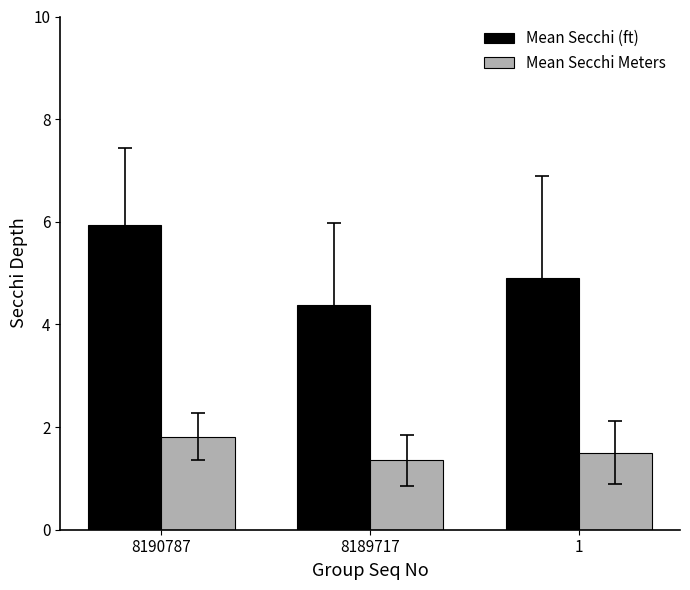

At 8190787, list the series in order from largest to smallest.

Mean Secchi (ft), Mean Secchi Meters